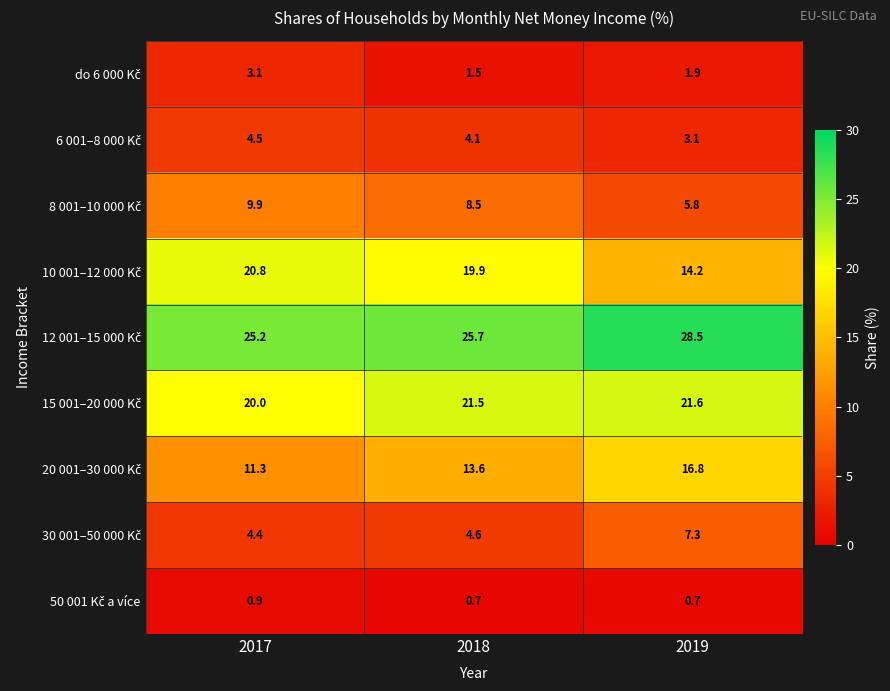

What is the difference between the highest and lowest values at 2018?

25.0